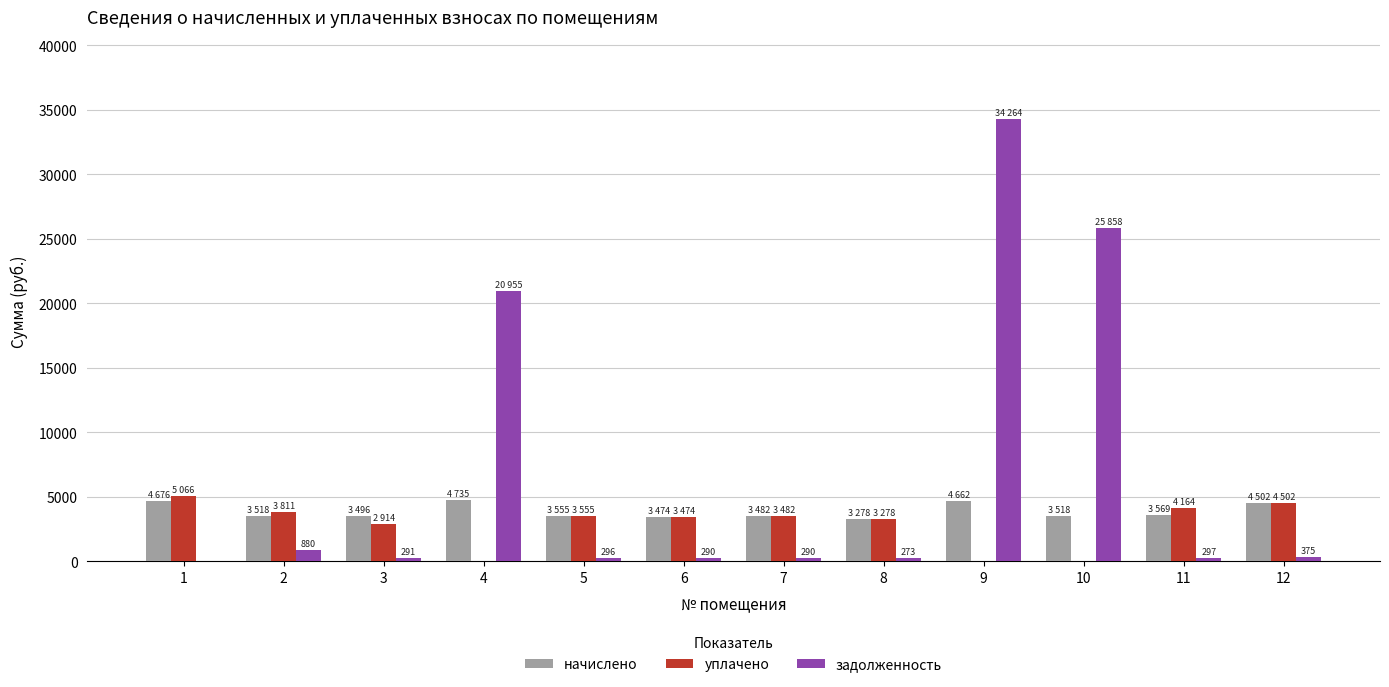

What is the maximum value shown in the chart?

34263.7